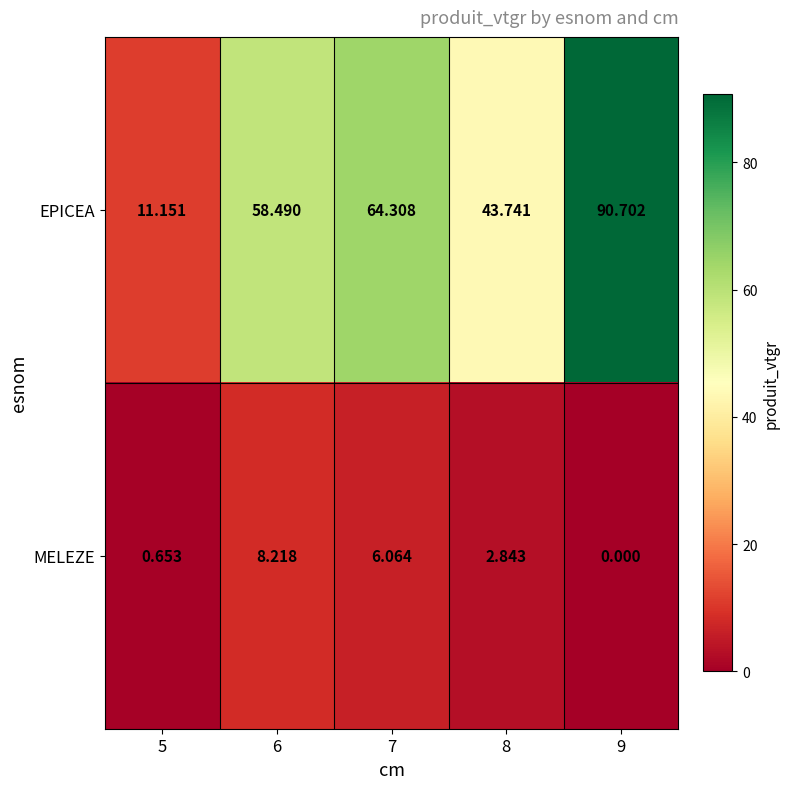

At which category is the sum across all series the highest?

9